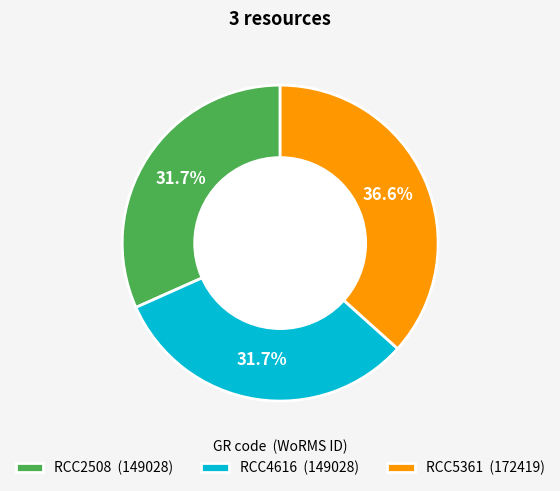

What percentage is NOT represented by RCC5361?

63.4%